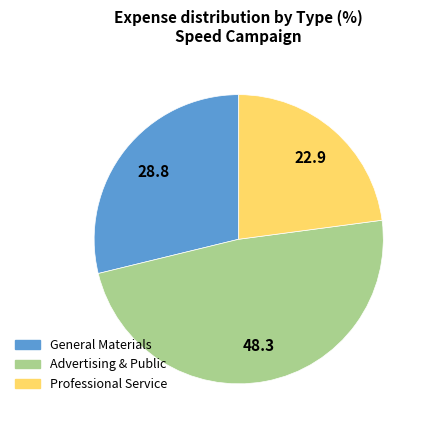

Do Professional Service and Advertising & Public together represent more than half of the pie?

Yes